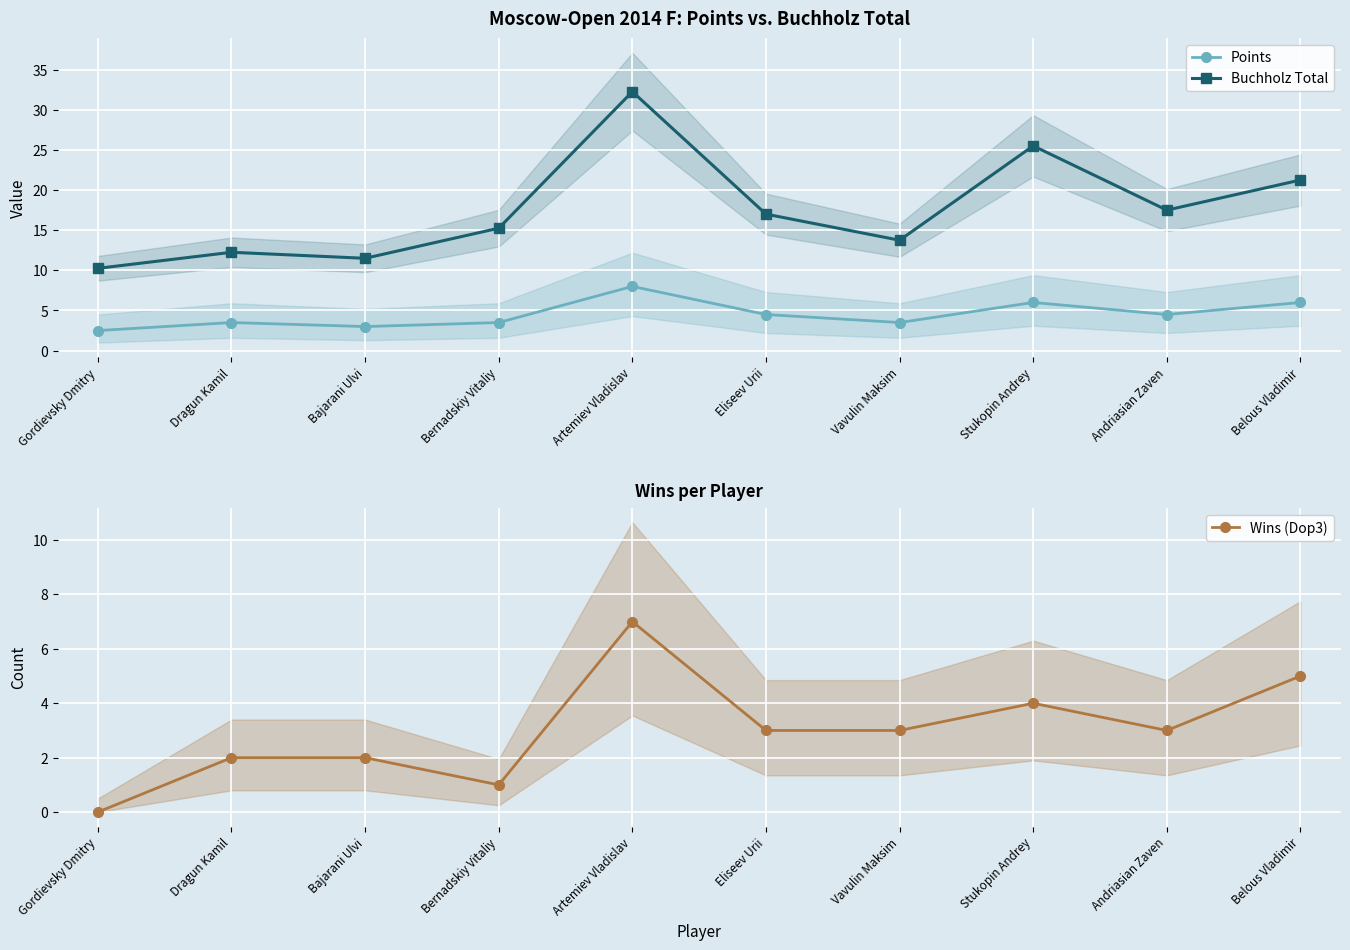

At which category does Wins (Dop3) reach its first local peak?

Artemiev Vladislav